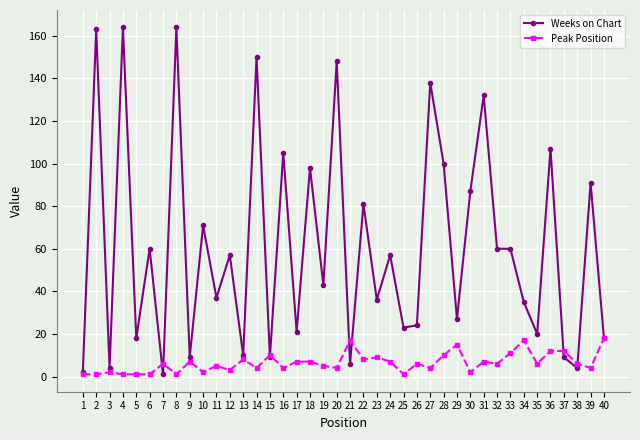

Between 25 and 39, which series saw the biggest shift?

Weeks on Chart